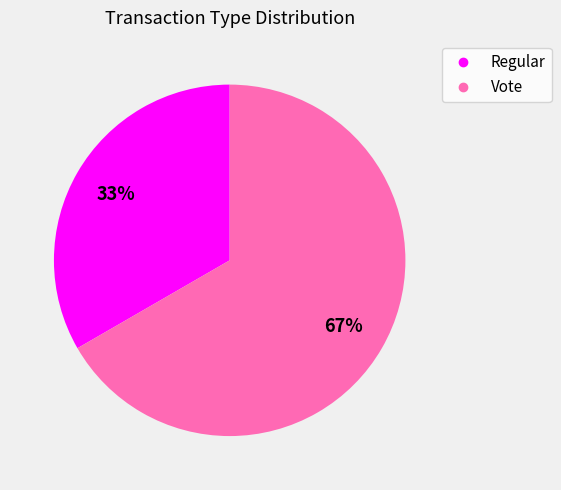

What percentage is the Vote slice, to the nearest percent?

67%